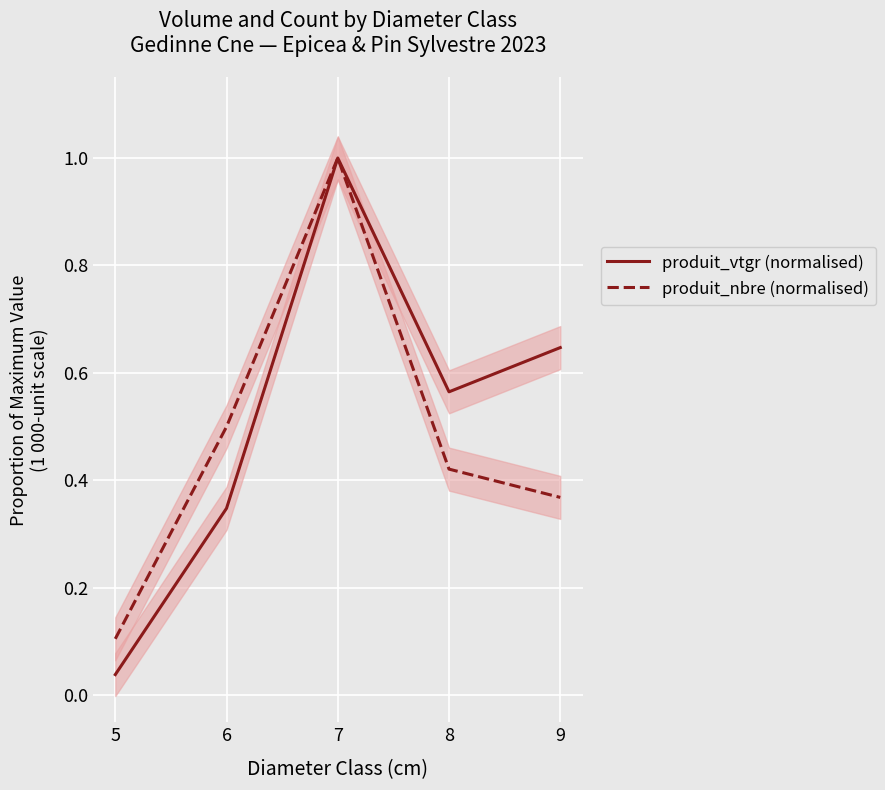

What is the spread (max minus min) of values at 8?

0.1